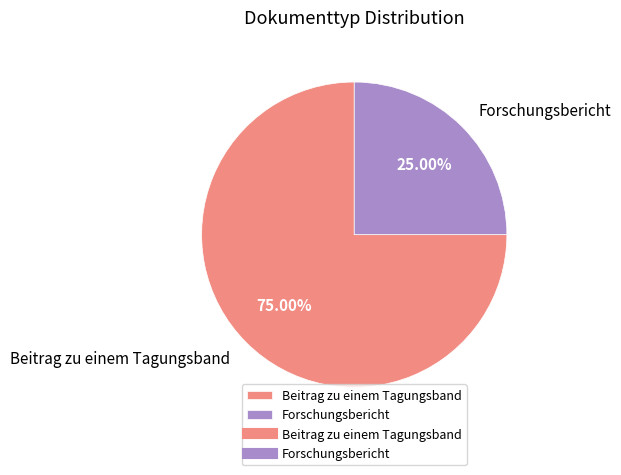

Does any single category account for the majority?

Yes